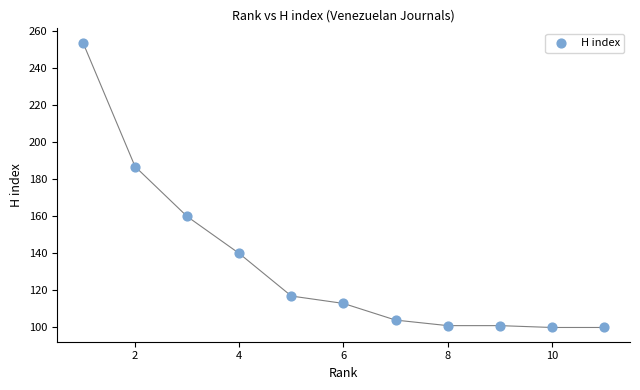

What is the average X value?

6